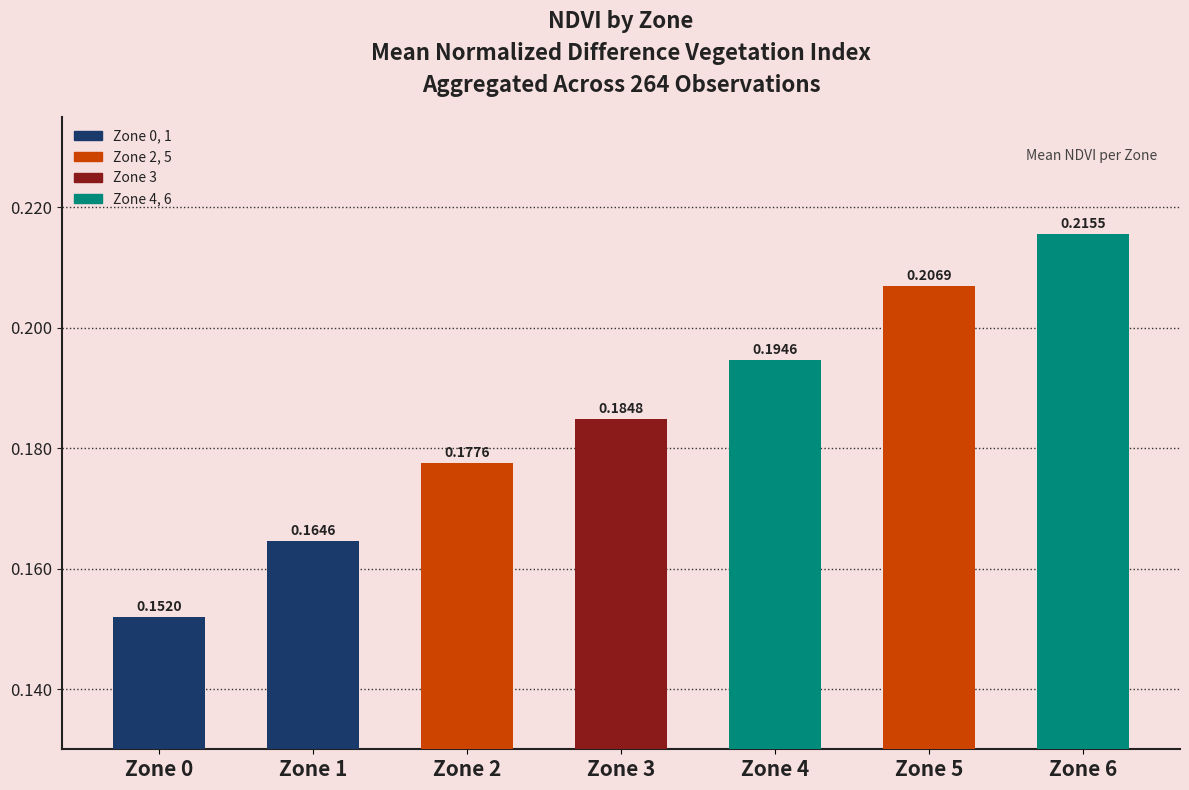

What is the sum of the values at Zone 5 and Zone 4?

0.4